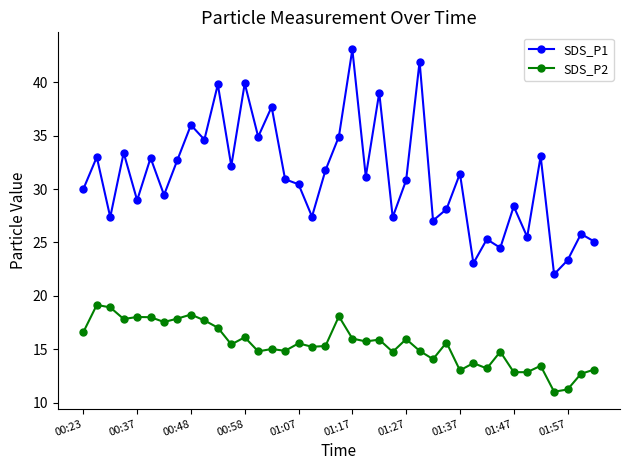

True or false: SDS_P1 and SDS_P2 intersect in this chart.

False